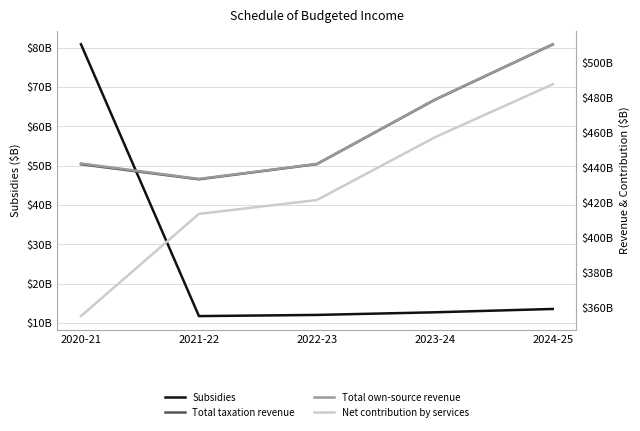

Is it true that Total own-source revenue equals 319.8 at 2023-24?

False